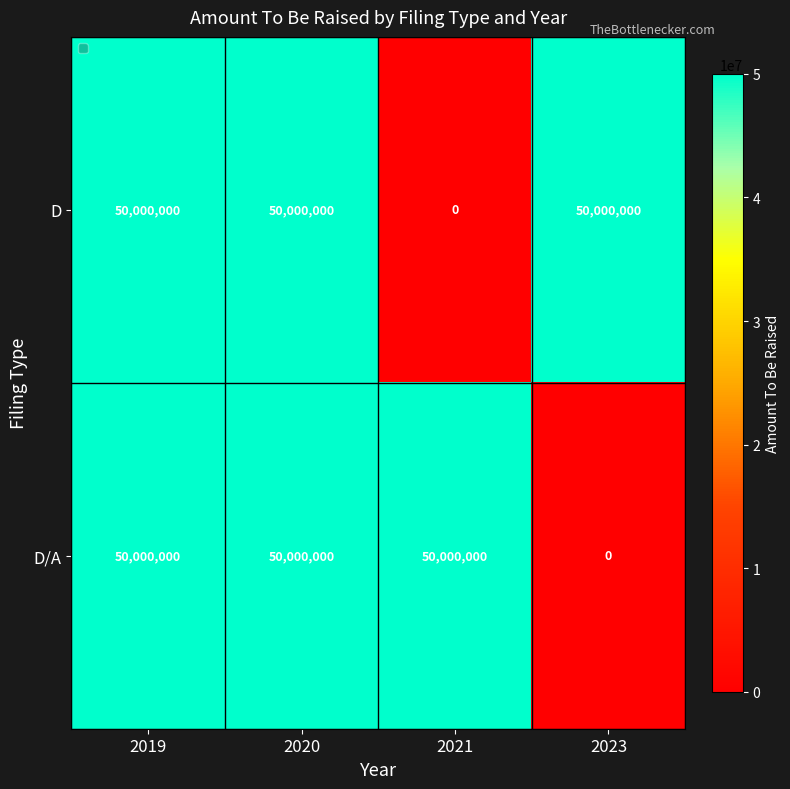

Between 2019 and 2021, which series saw the biggest shift?

D